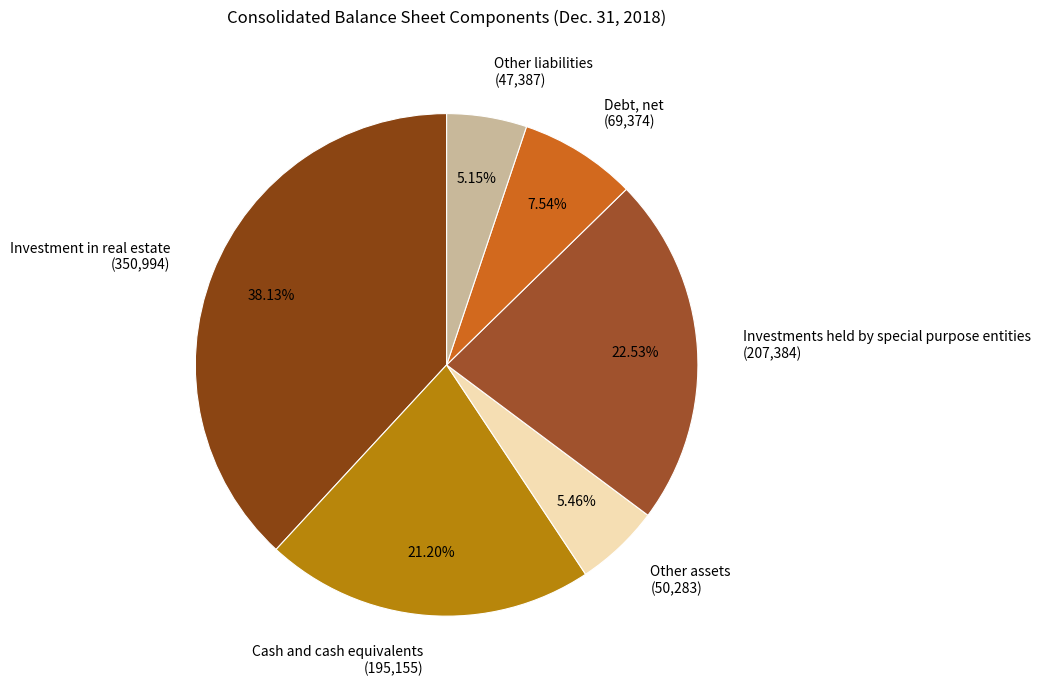

Rank the categories by value from highest to lowest.

Investment in real estate, Investments held by special purpose entities, Cash and cash equivalents, Debt, net, Other assets, Other liabilities